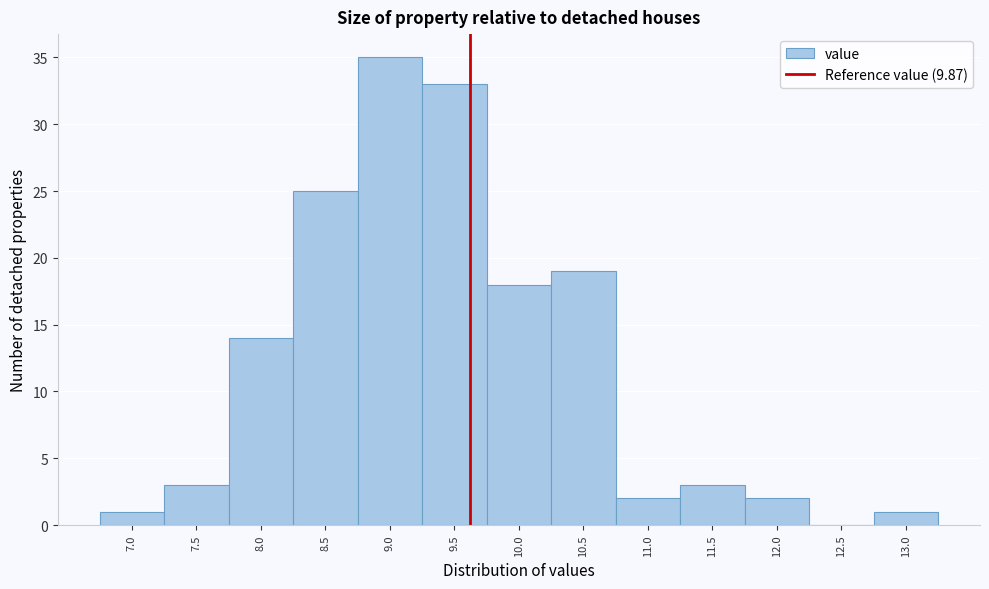

Reading right to left, what are all the values shown in this chart?

13.0=1	12.5=0	12.0=2	11.5=3	11.0=2	10.5=19	10.0=18	9.5=33	9.0=35	8.5=25	8.0=14	7.5=3	7.0=1